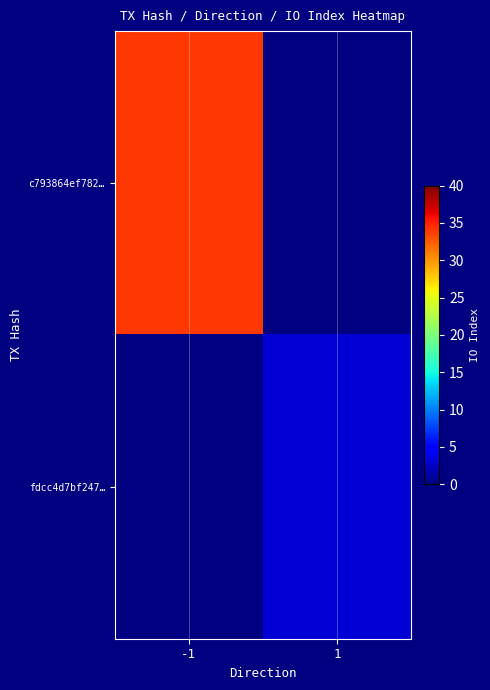

Is it true that c793864ef782… equals 34.0 at -1?

True